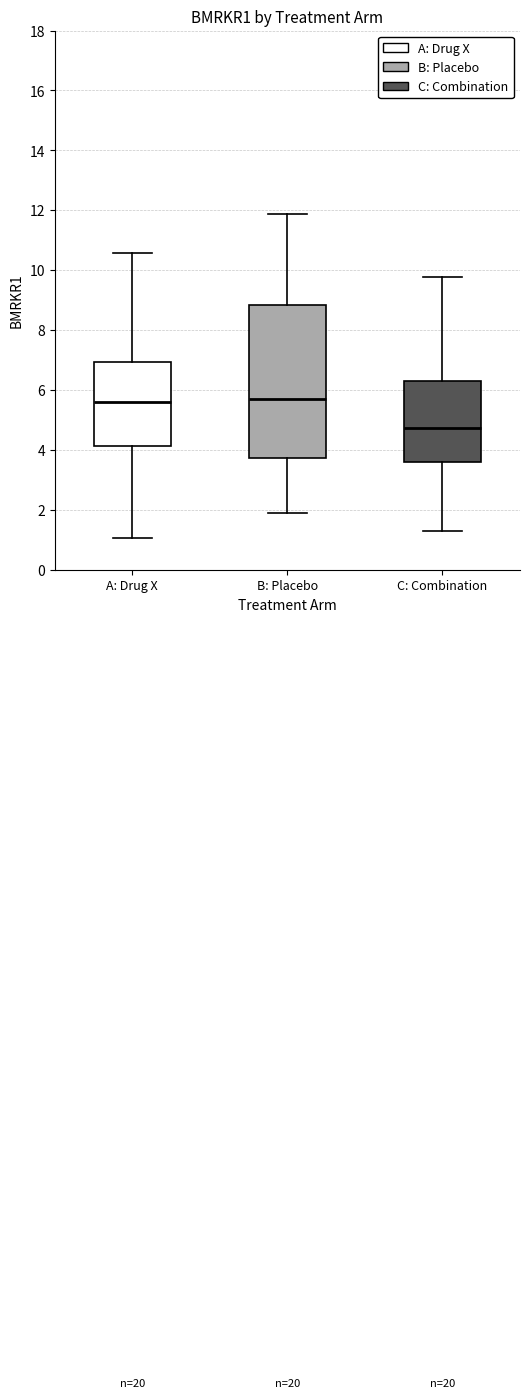

Reading left to right, transcribe this box plot: for each box, give where its median line is, the range the box spans, and where its two whiskers end, as read against the y-axis. The values are not printed on the chart, so give them approximately, as read against the axis.

A: Drug X: median 5.6, box 4.2 to 7.0, whiskers 1.0 to 10.6
B: Placebo: median 5.8, box 3.8 to 8.8, whiskers 1.8 to 11.8
C: Combination: median 4.8, box 3.6 to 6.4, whiskers 1.2 to 9.8